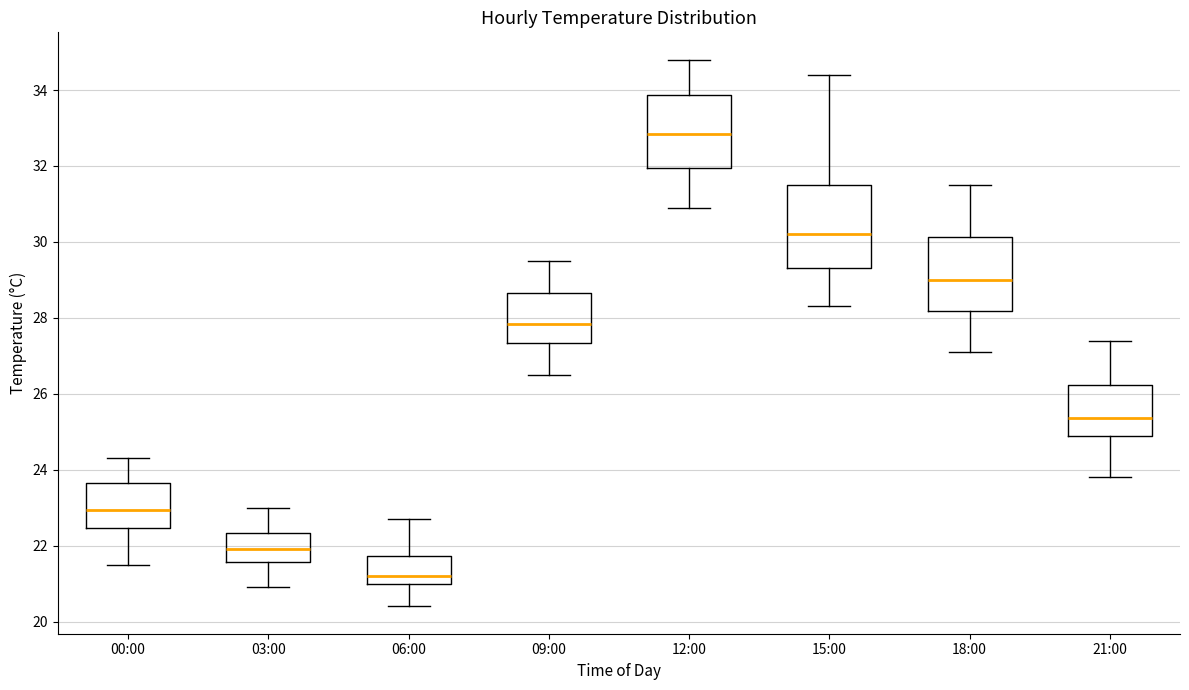

Reading left to right, read every box against the y-axis: the position of its median line, the range the box covers, and the ends of its whiskers. The values are not printed on the chart, so give them approximately, as read against the axis.

00:00: median 23.0, box 22.4 to 23.6, whiskers 21.6 to 24.4
03:00: median 22.0, box 21.6 to 22.4, whiskers 21.0 to 23.0
06:00: median 21.2, box 21.0 to 21.8, whiskers 20.4 to 22.8
09:00: median 27.8, box 27.4 to 28.6, whiskers 26.6 to 29.6
12:00: median 32.8, box 32.0 to 33.8, whiskers 31.0 to 34.8
15:00: median 30.2, box 29.4 to 31.6, whiskers 28.4 to 34.4
18:00: median 29.0, box 28.2 to 30.2, whiskers 27.2 to 31.6
21:00: median 25.4, box 24.8 to 26.2, whiskers 23.8 to 27.4